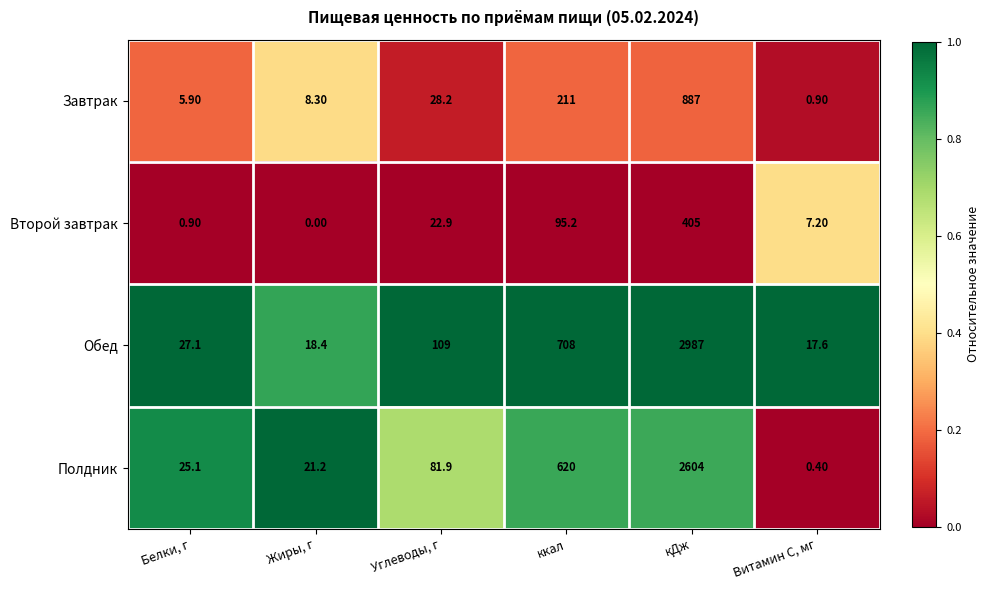

At which label does Второй завтрак first exceed 22?

Углеводы, г